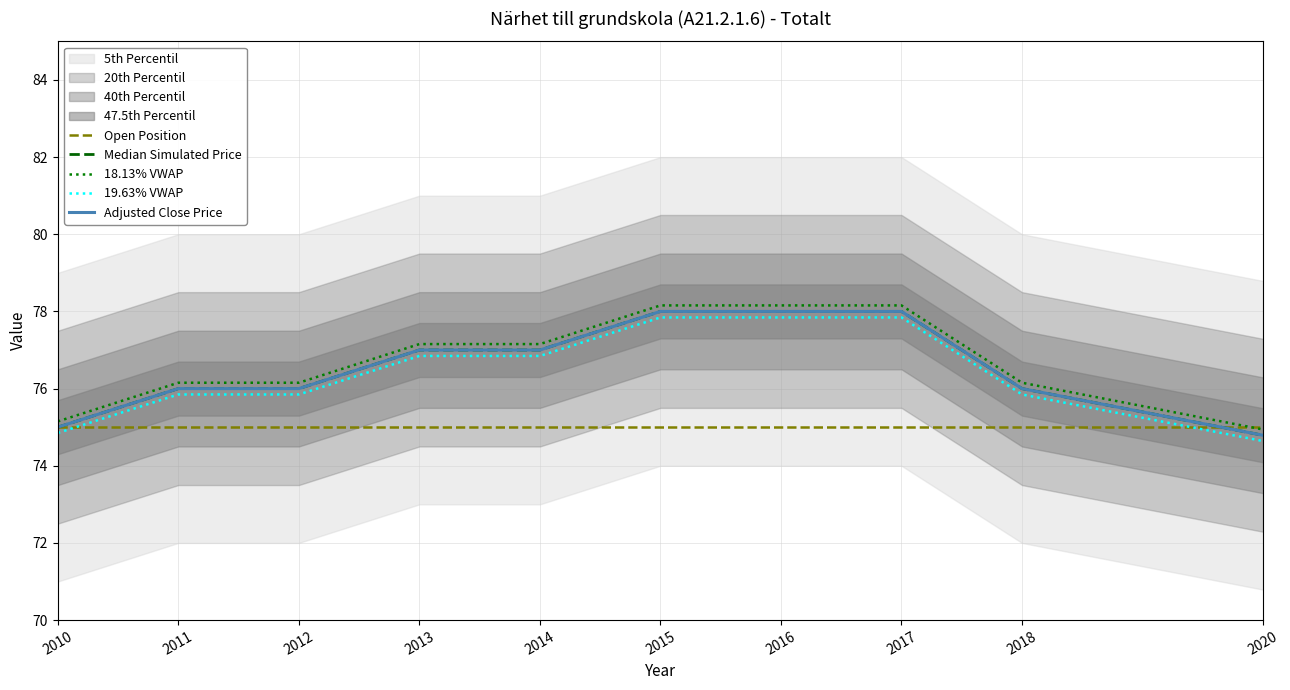

What is the value of the 2nd point from the left?

76.0